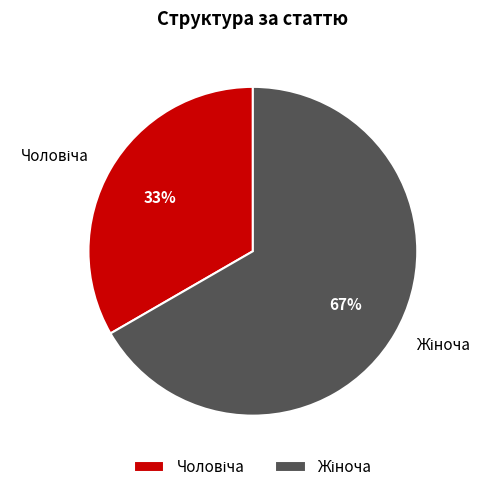

To the nearest percent, what is the average slice percentage?

50%